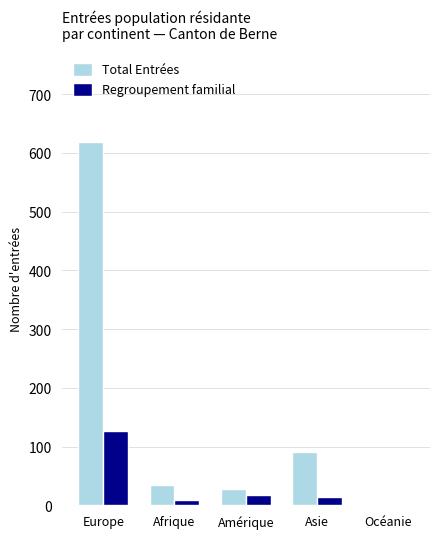

At which category is the sum across all series the highest?

Europe